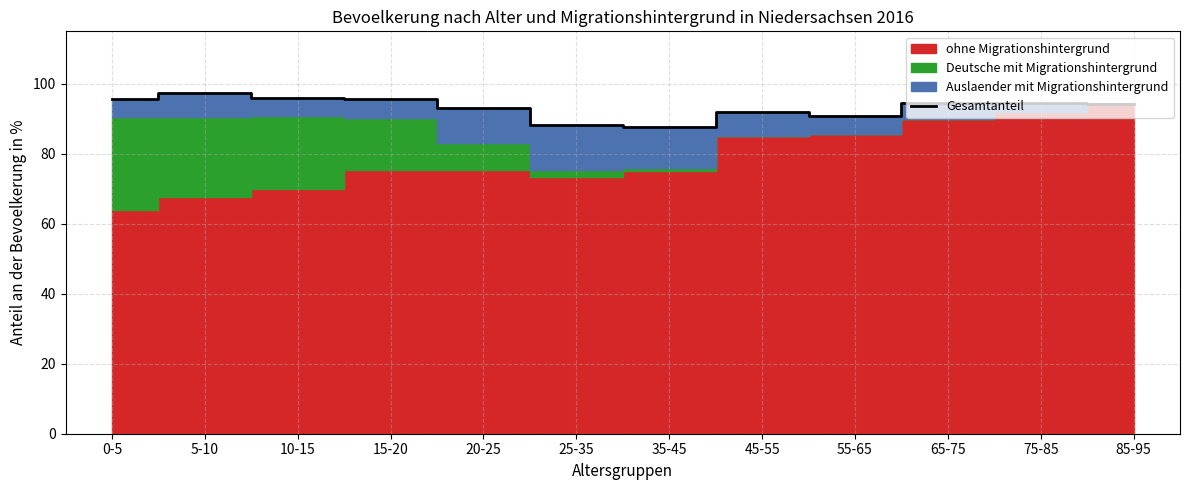

Which has a higher value, 15-20 or 20-25?

15-20